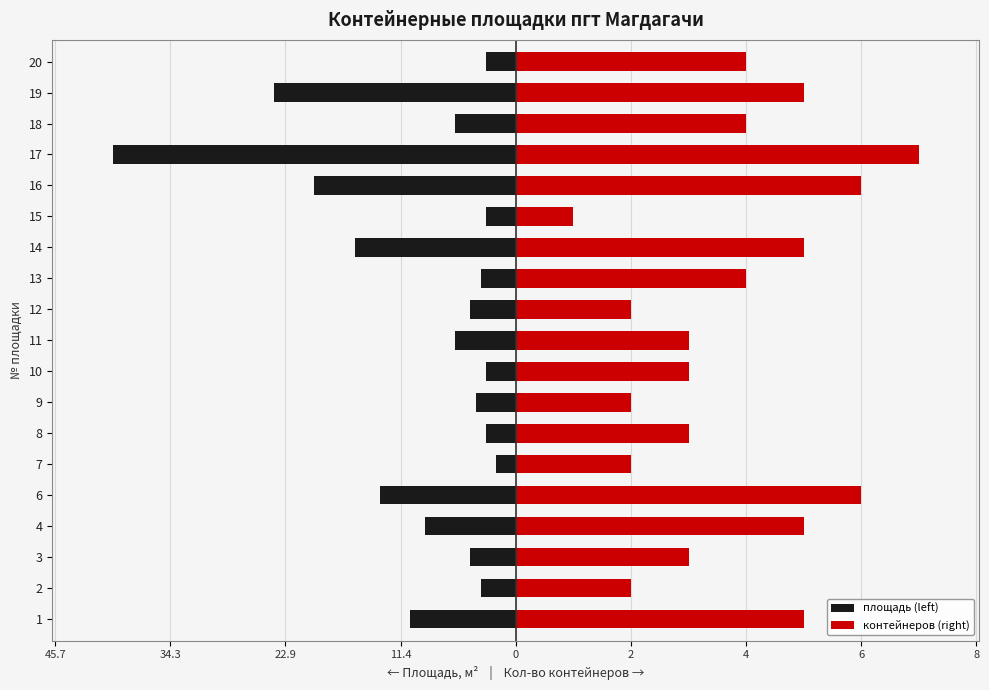

What is the minimum value for контейнеров (right)?

1.0